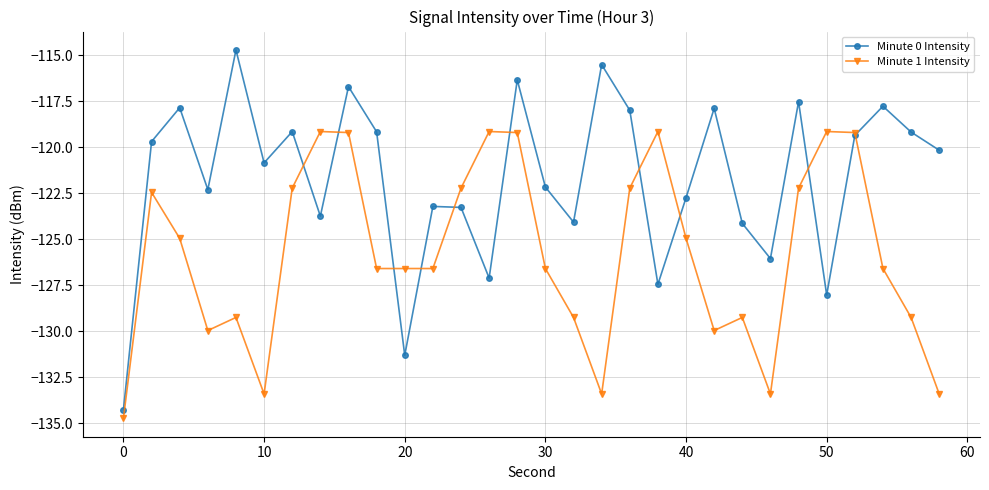

What is the lowest value of the Minute 1 Intensity series?

-134.7